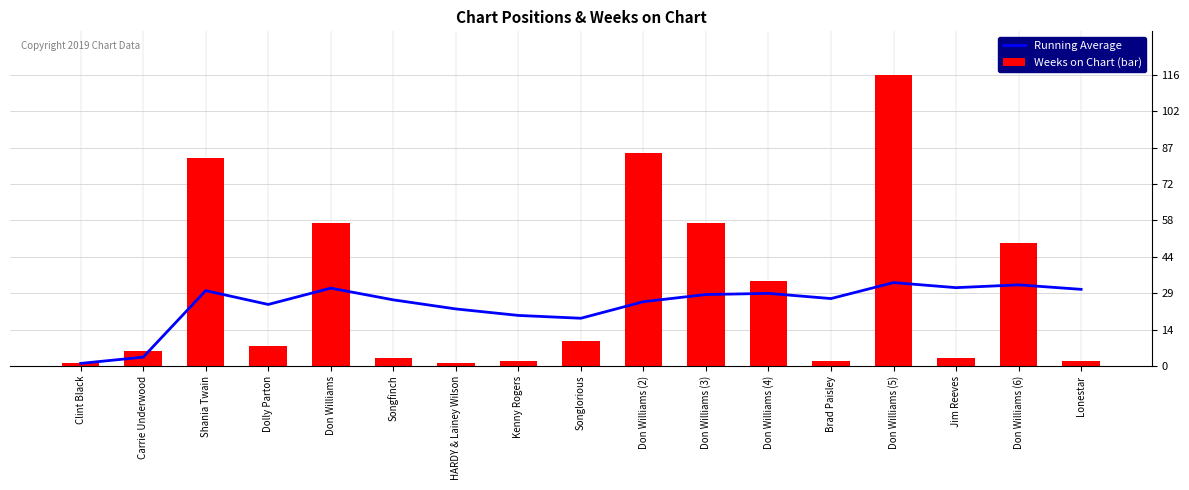

Which series has the largest total across all categories?

Weeks on Chart (bar)